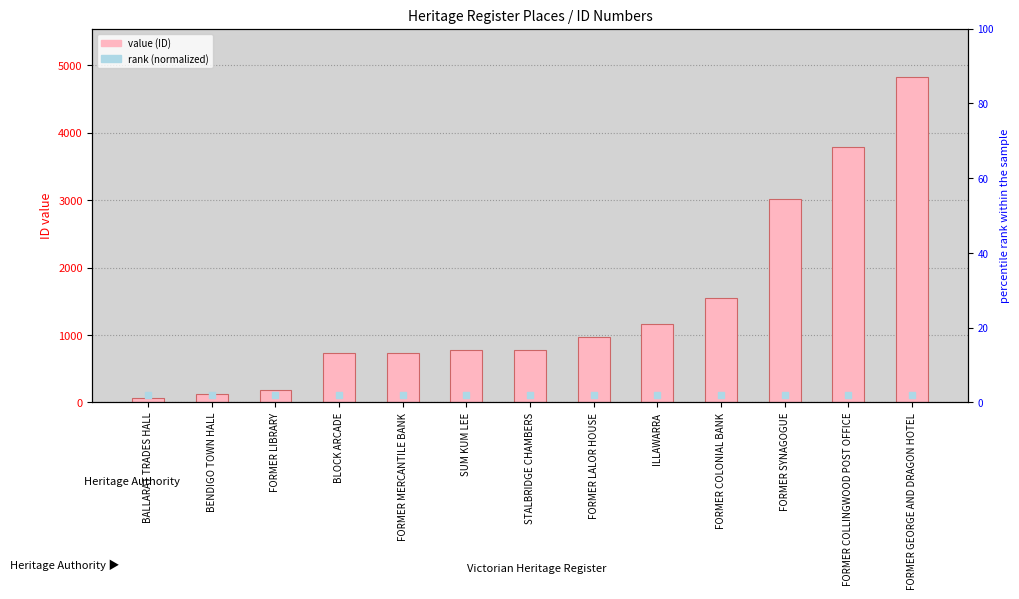

Which series has the largest total across all categories?

ID